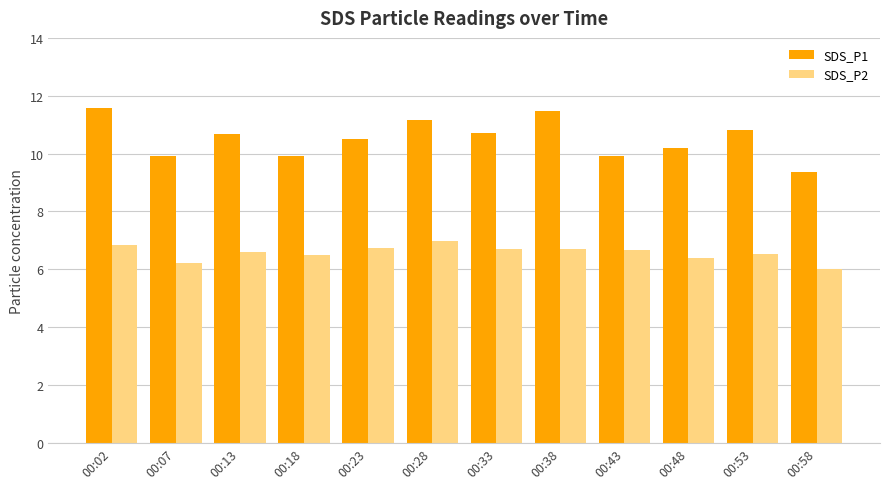

List the series in order of their overall mean, highest first.

SDS_P1, SDS_P2